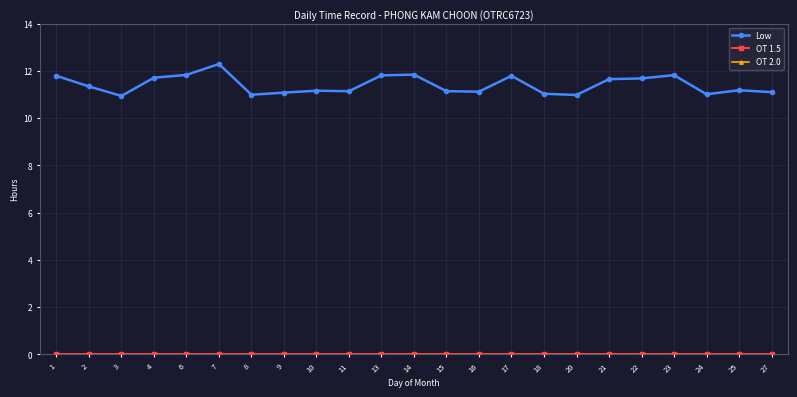

In Low, how many points are lower than both neighbors (excluding endpoints)?

6